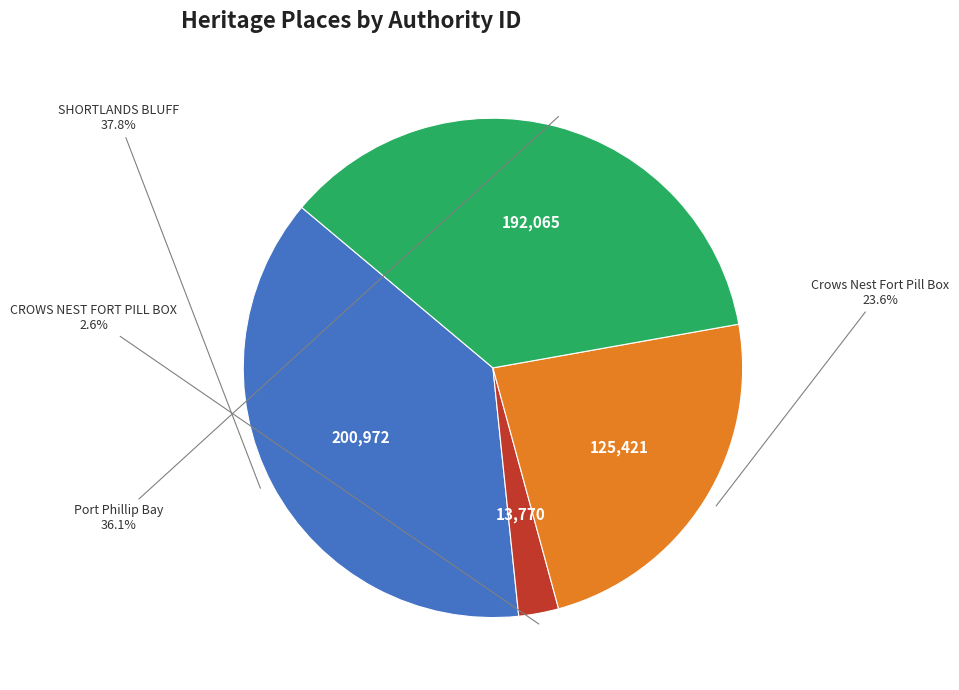

Is there any slice that represents more than half of the pie?

No